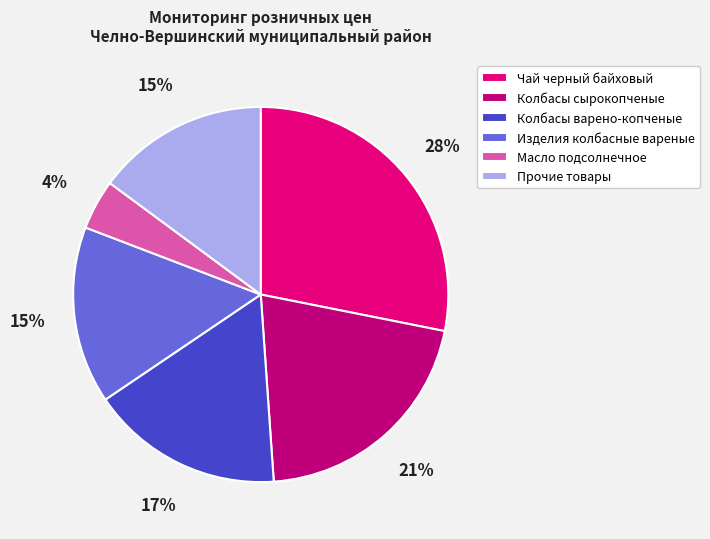

Which has a higher value, Изделия колбасные вареные or Колбасы варено-копченые?

Колбасы варено-копченые